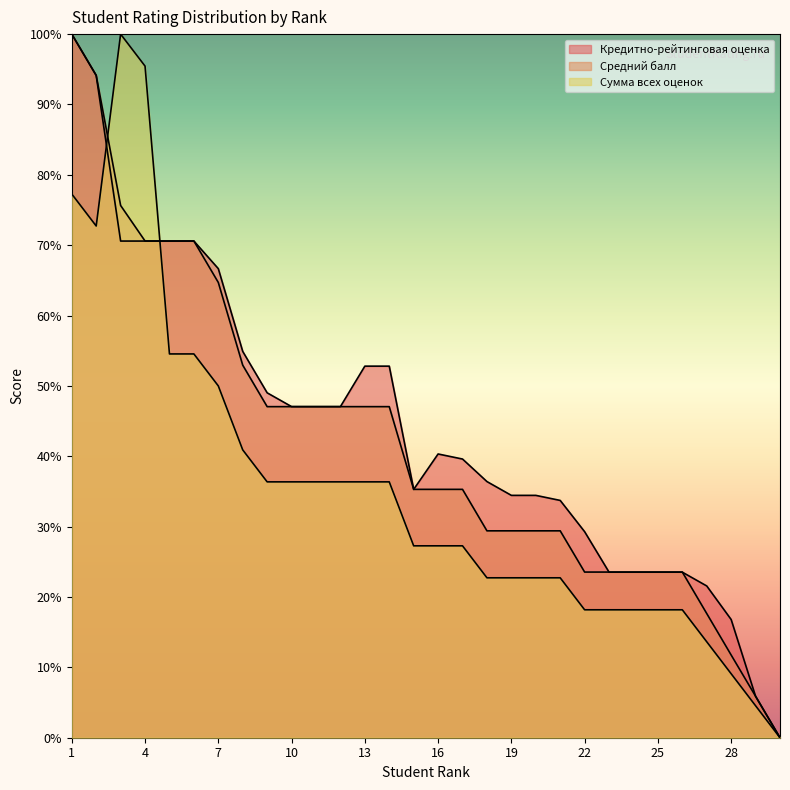

The Сумма всех оценок series shows 8.6 at 15. True or false?

False